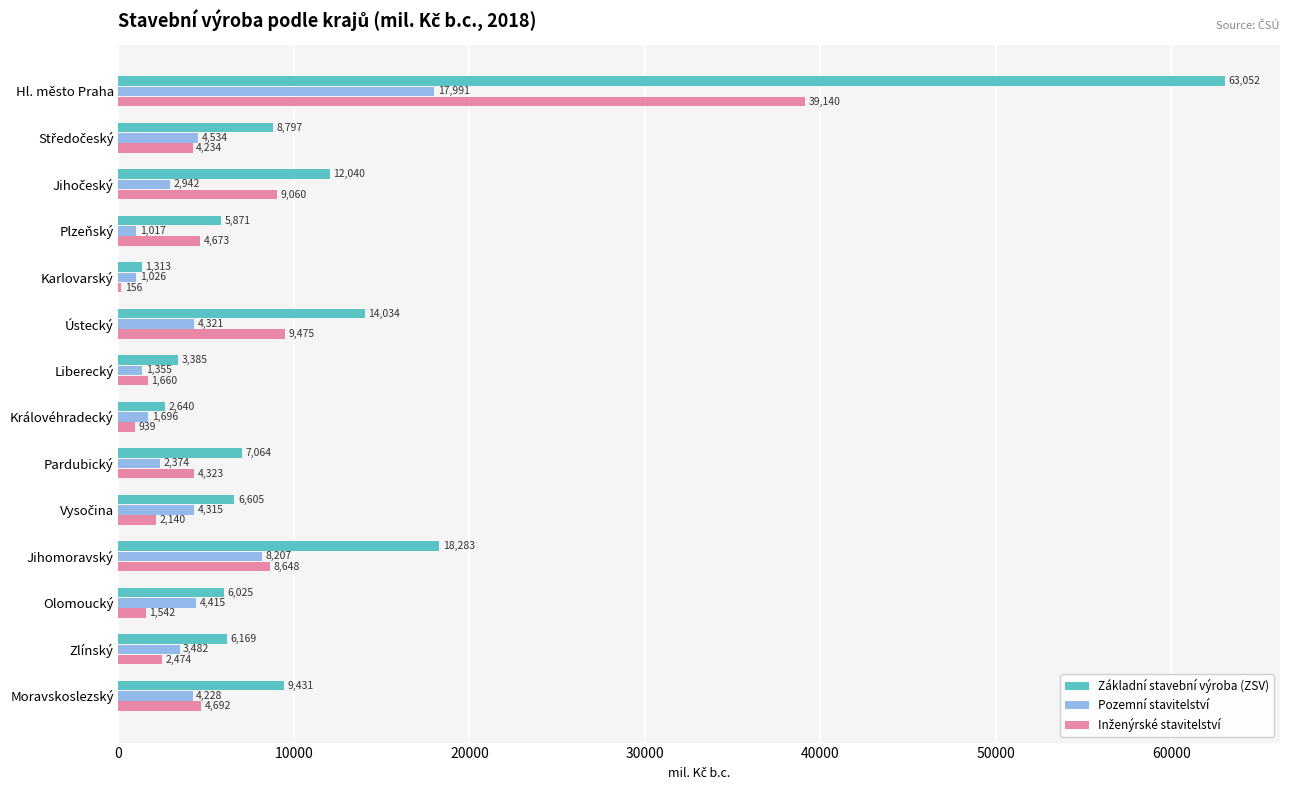

Between Jihomoravský and Olomoucký, which series saw the biggest shift?

Základní stavební výroba (ZSV)